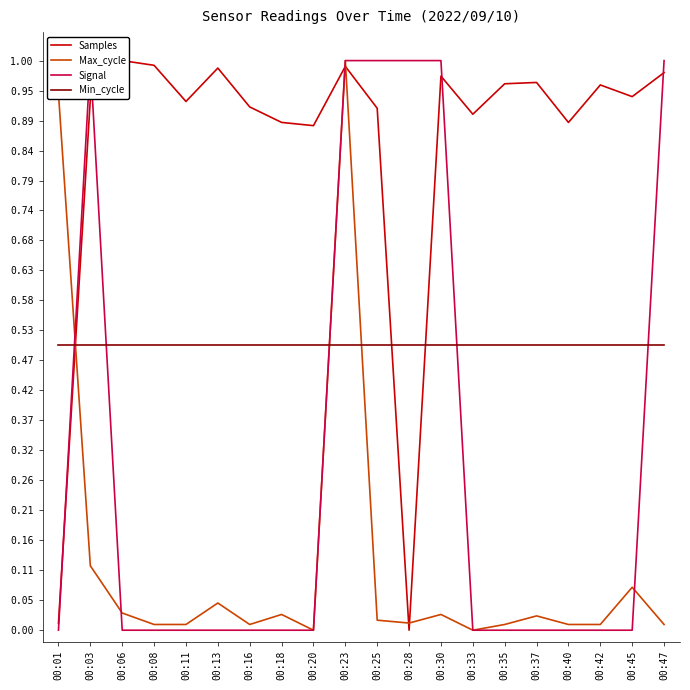

After their last crossing, which series has the higher values: Max_cycle or Min_cycle?

Min_cycle